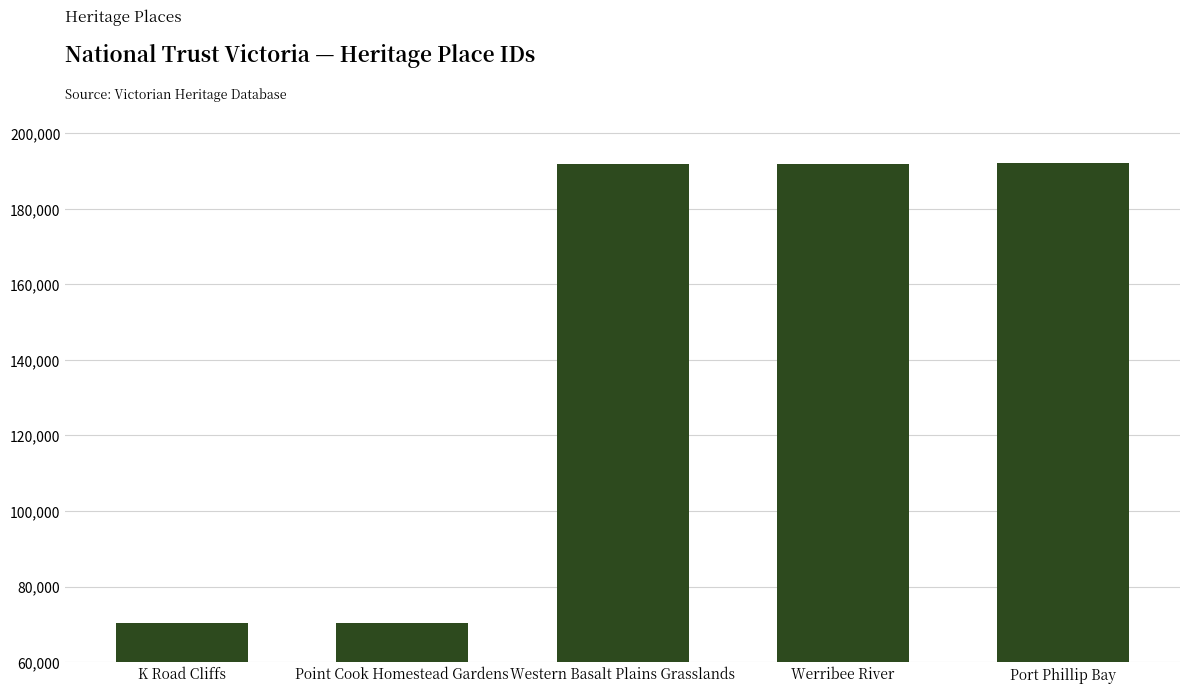

True or false: the data shows 125161 at K Road Cliffs.

False